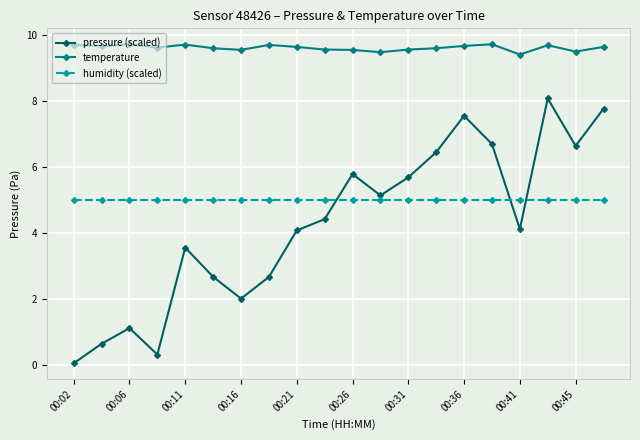

Which series has the largest total across all categories?

temperature